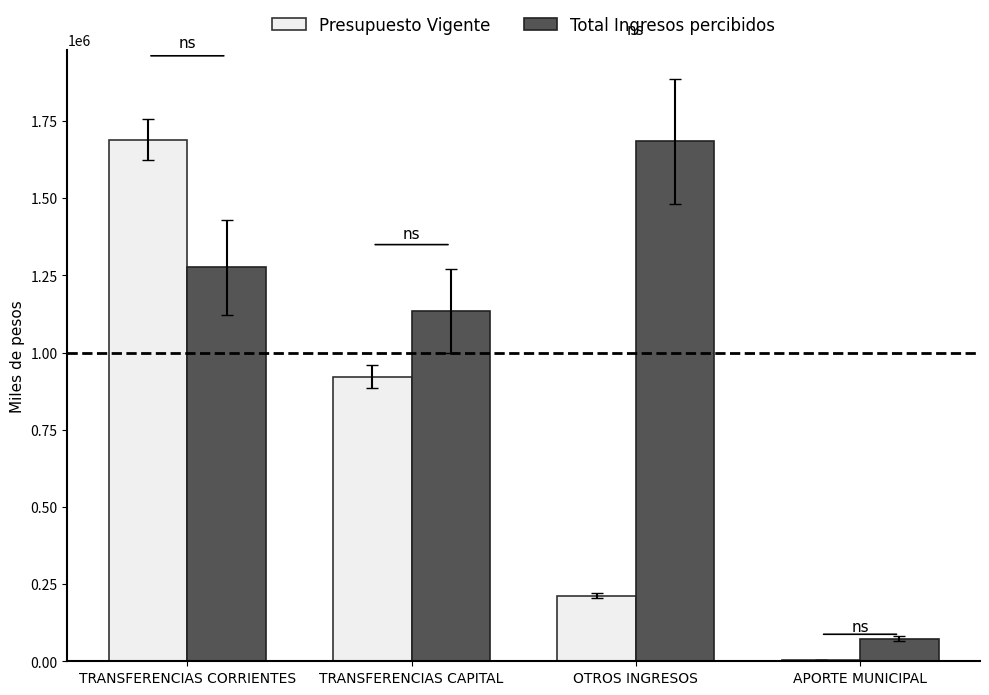

Between TRANSFERENCIAS CORRIENTES and OTROS INGRESOS, which series saw the biggest shift?

Presupuesto Vigente